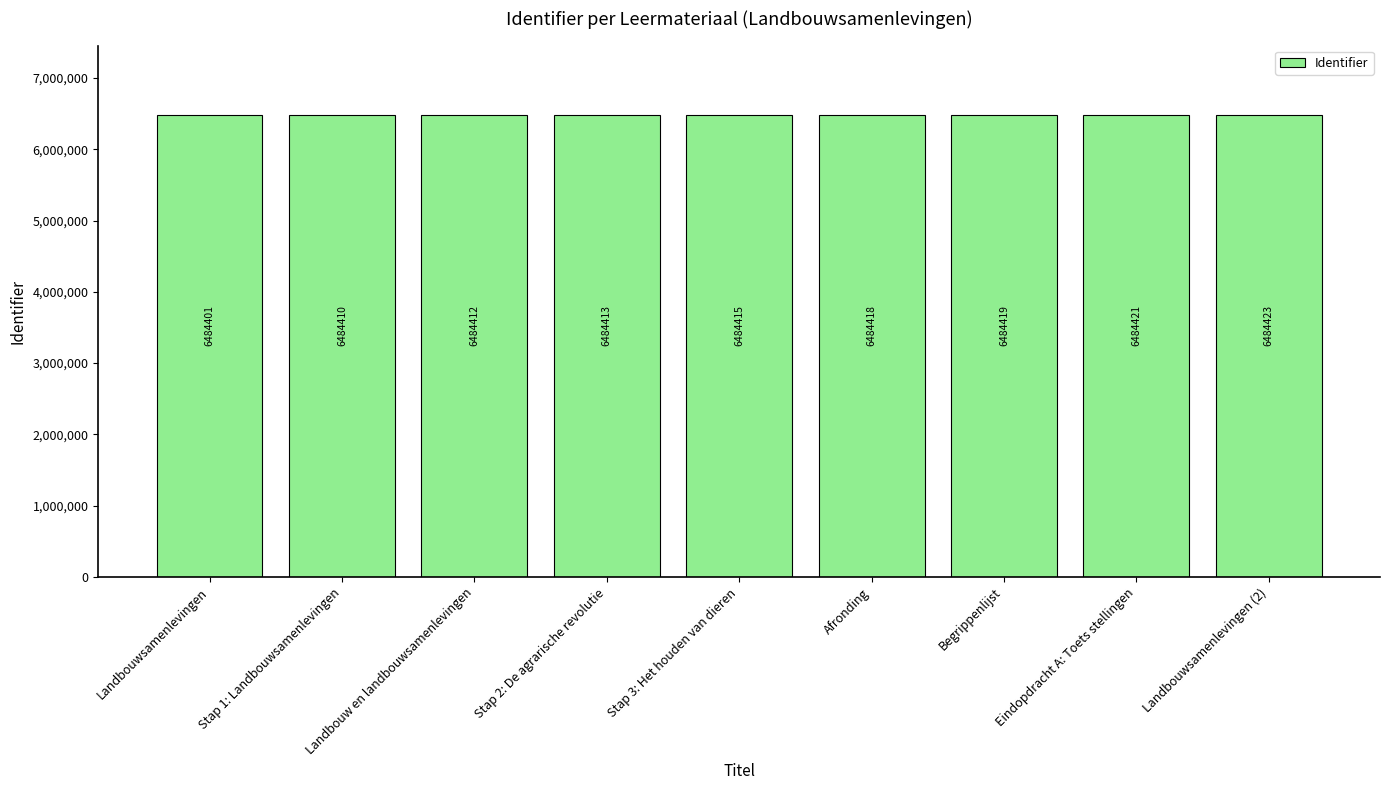

What is the difference between the second highest and minimum values?

20